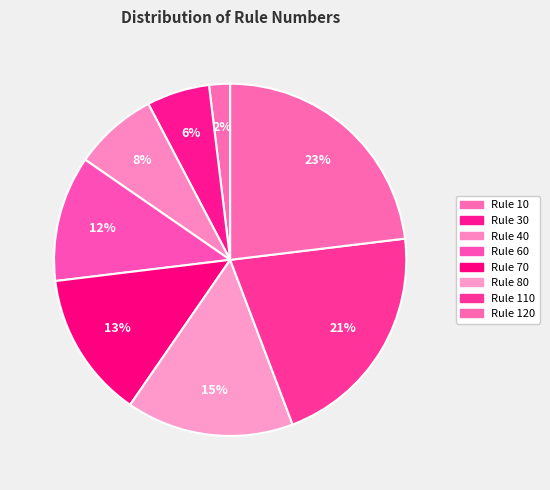

Does any single category account for the majority?

No